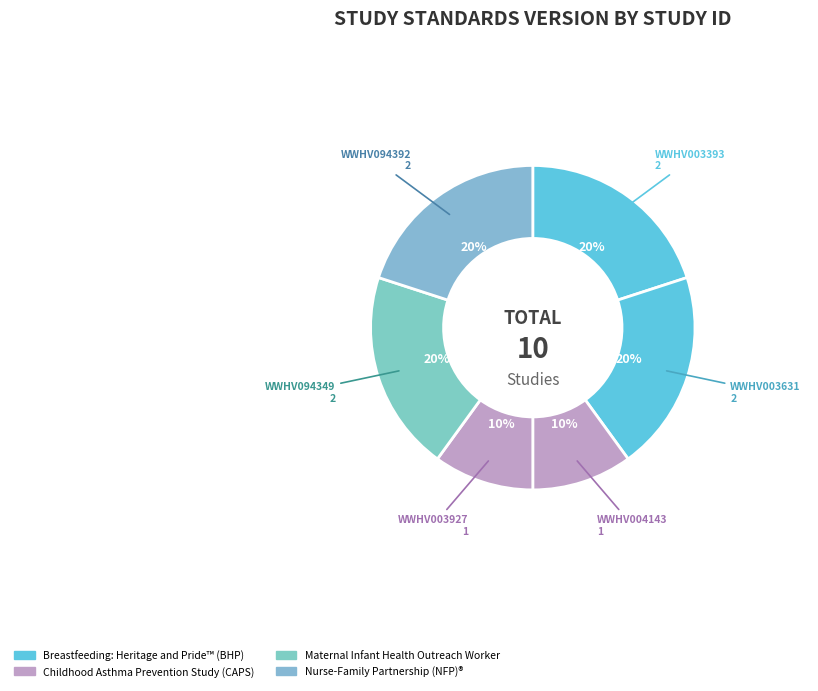

Which slice is the smallest?

WWHV004143